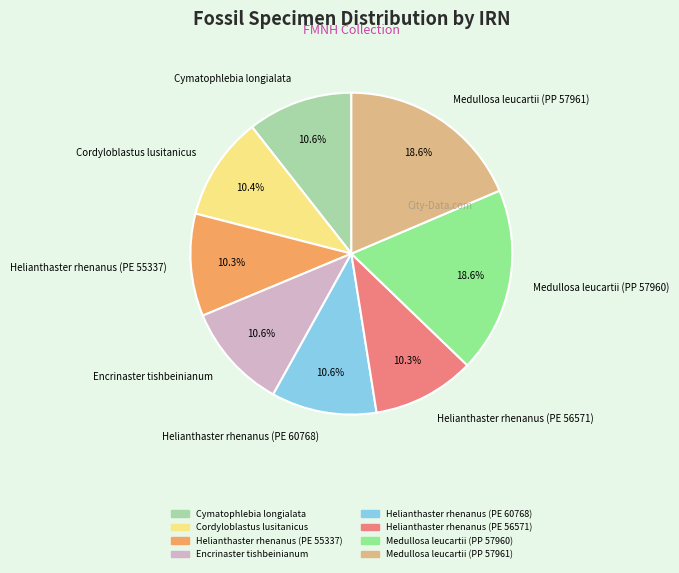

To the nearest percent, what percentage of the pie is Helianthaster rhenanus (PE 55337)?

10%